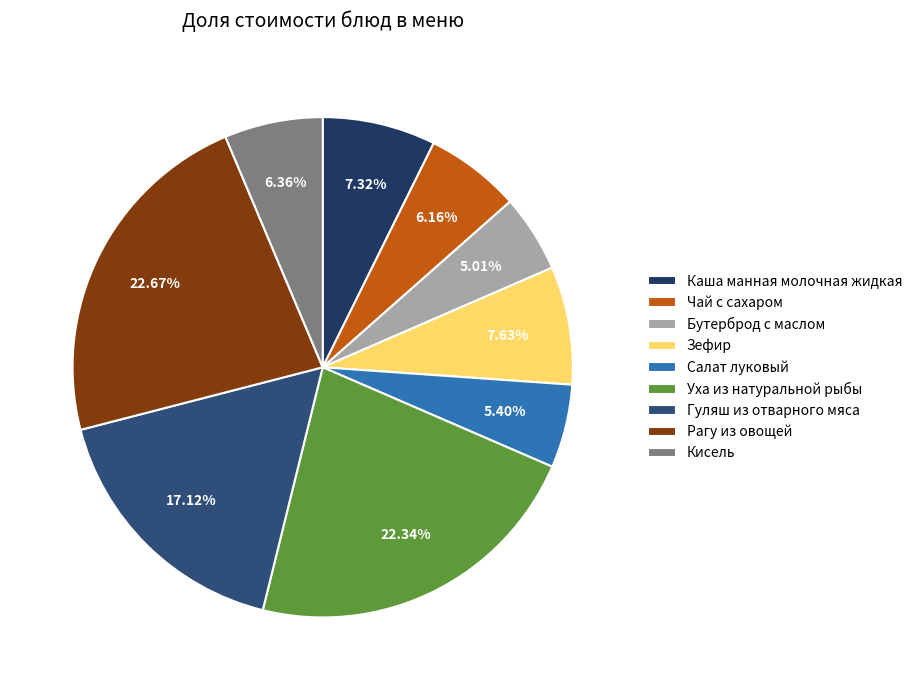

What percentage do Кисель and Чай с сахаром together represent?

12.5%